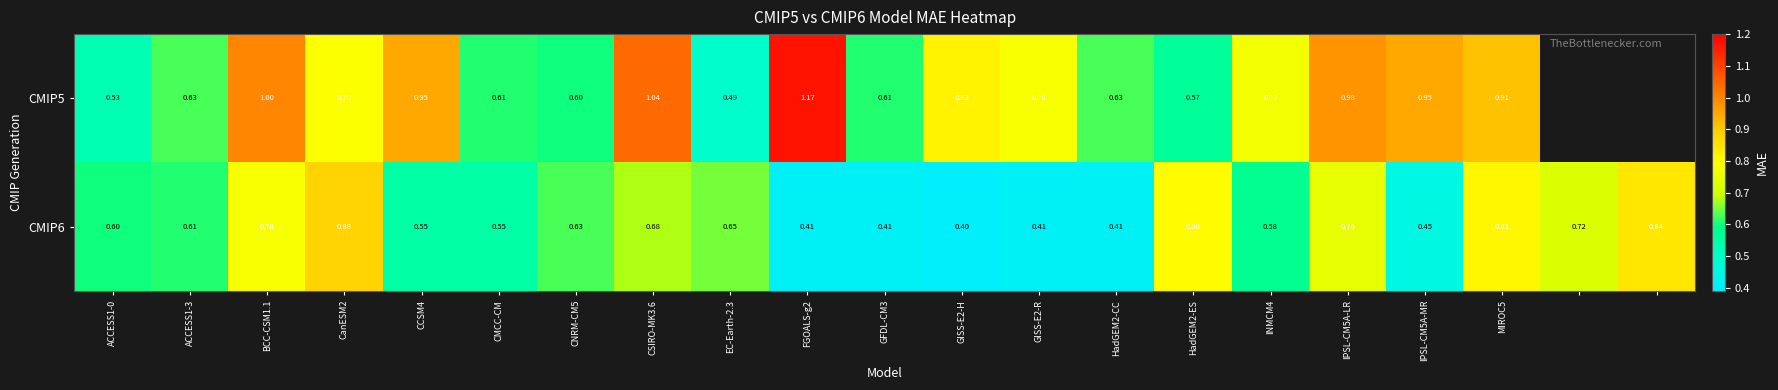

What is the smallest value displayed?

0.4